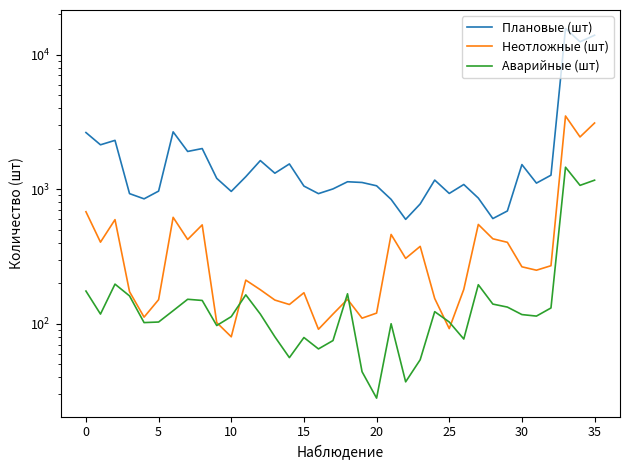

What is the minimum value for Неотложные (шт)?

80